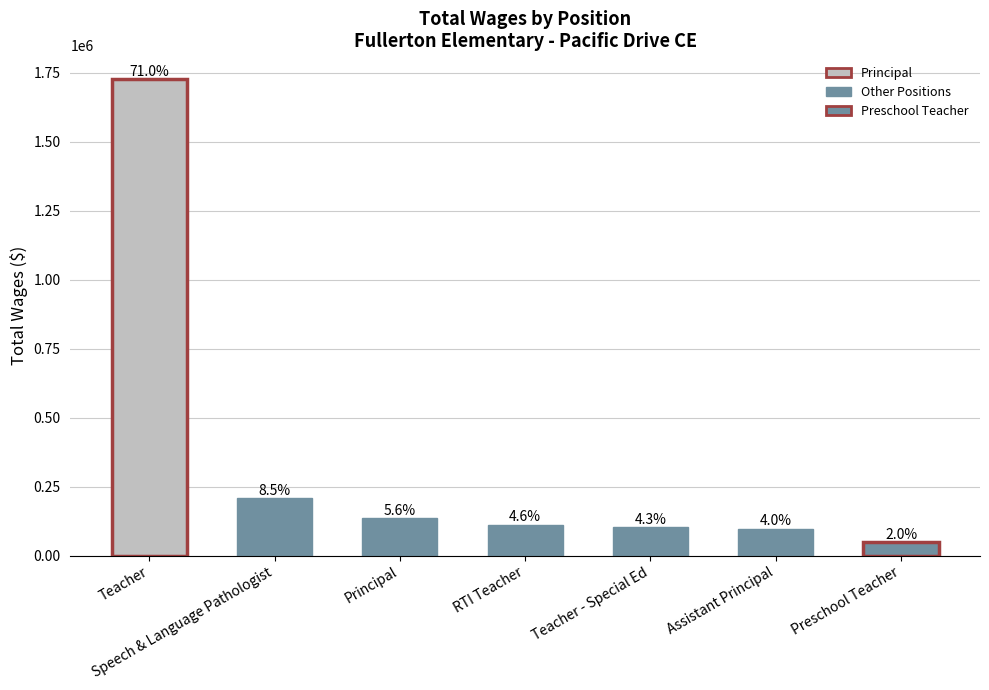

What is the difference between the maximum and minimum values?

1677616